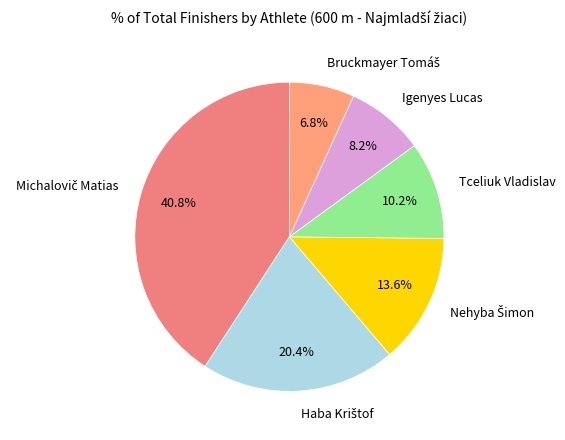

Does any single category account for the majority?

No